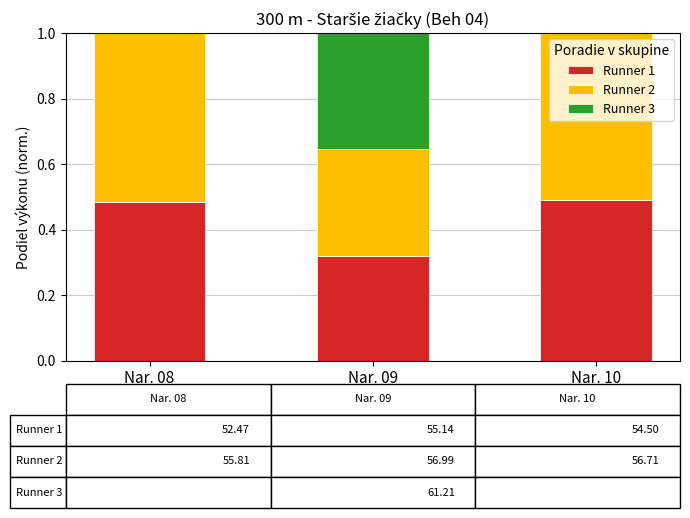

What is the sum of all Runner 1 values?

1.3